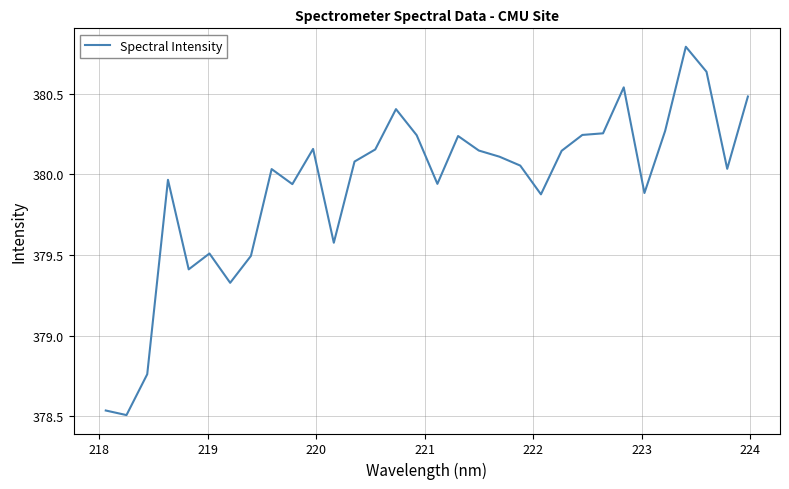

What is the maximum value shown in the chart?

380.8